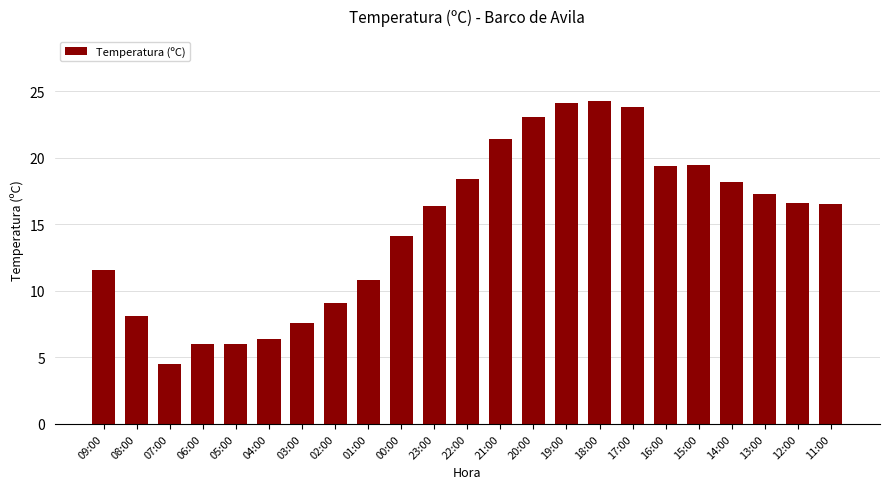

What is the difference between the second highest and second lowest values?

18.1